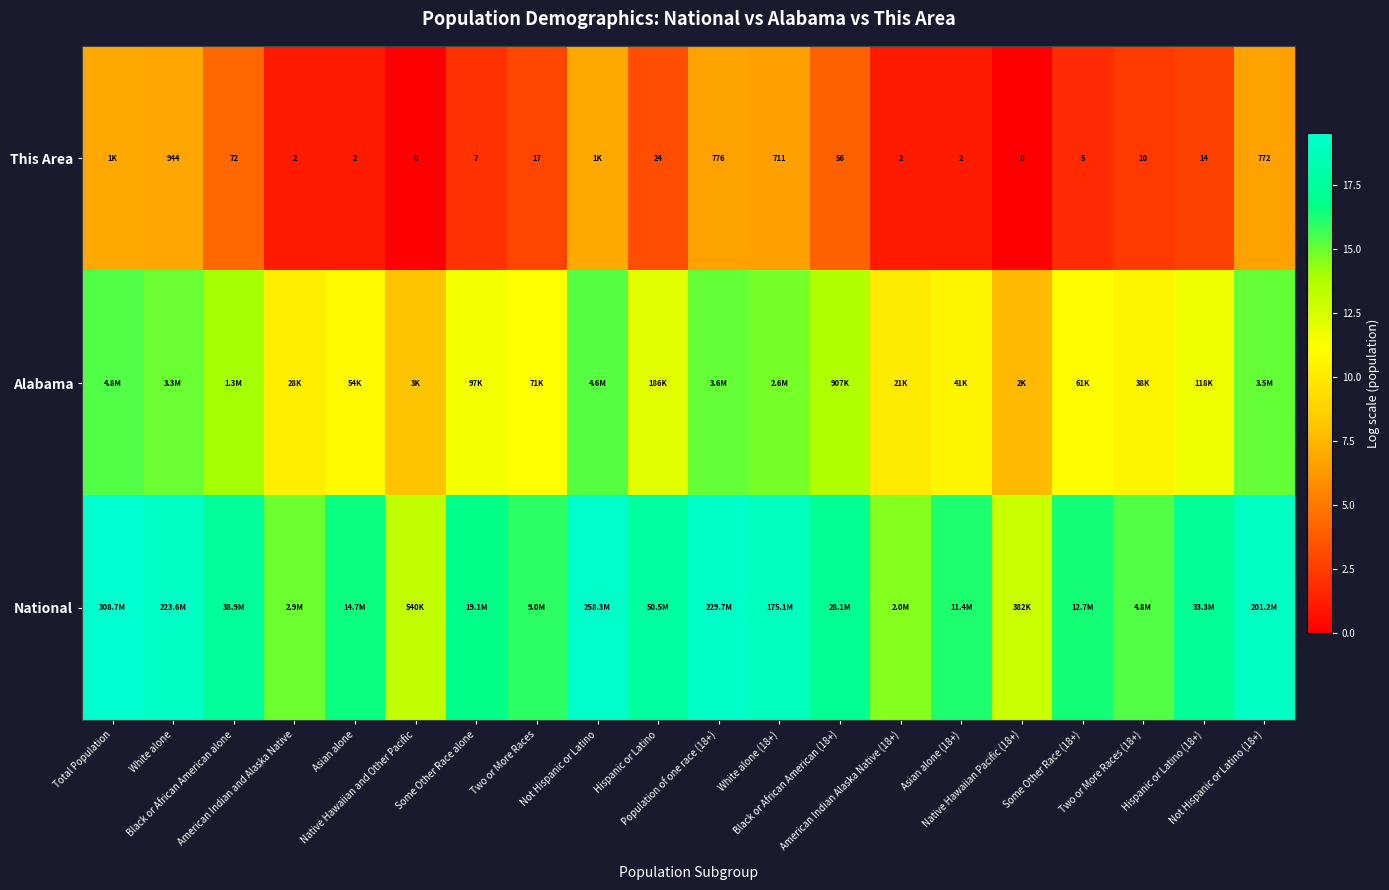

List the series in order of their peak value, lowest first.

This Area, Alabama, National